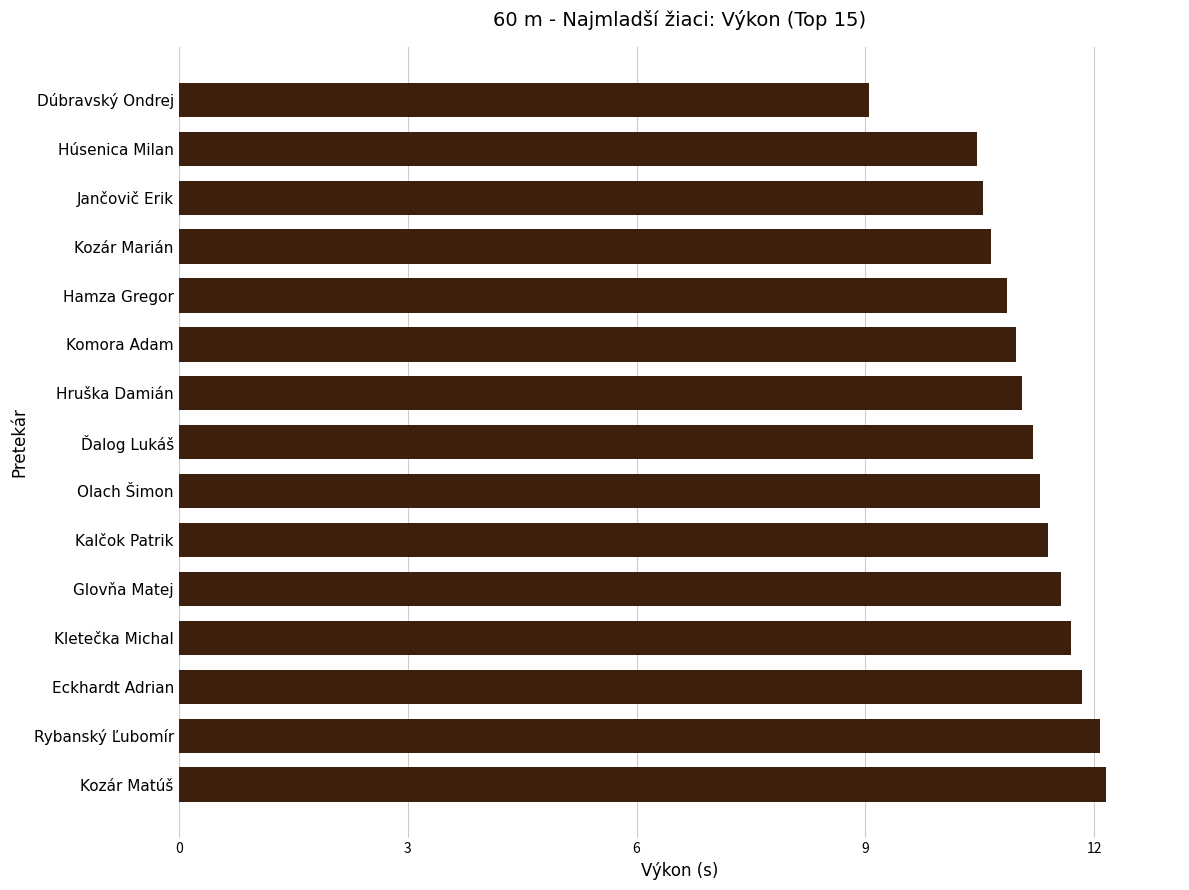

Are the bars horizontal?

Yes